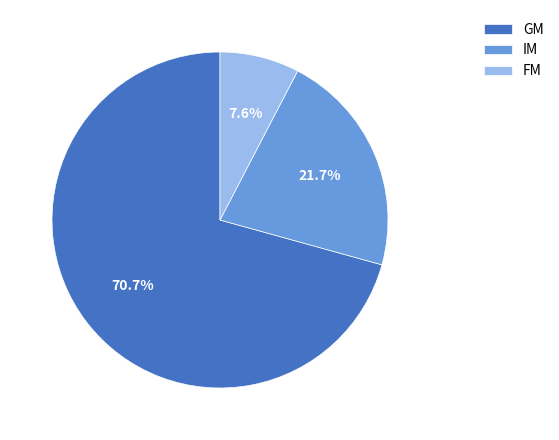

What portion of the pie excludes IM?

78.3%